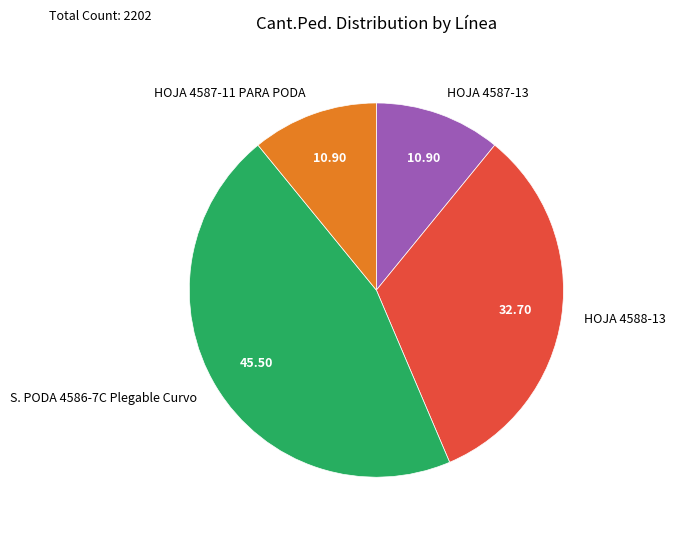

How many slices are in this pie chart?

4